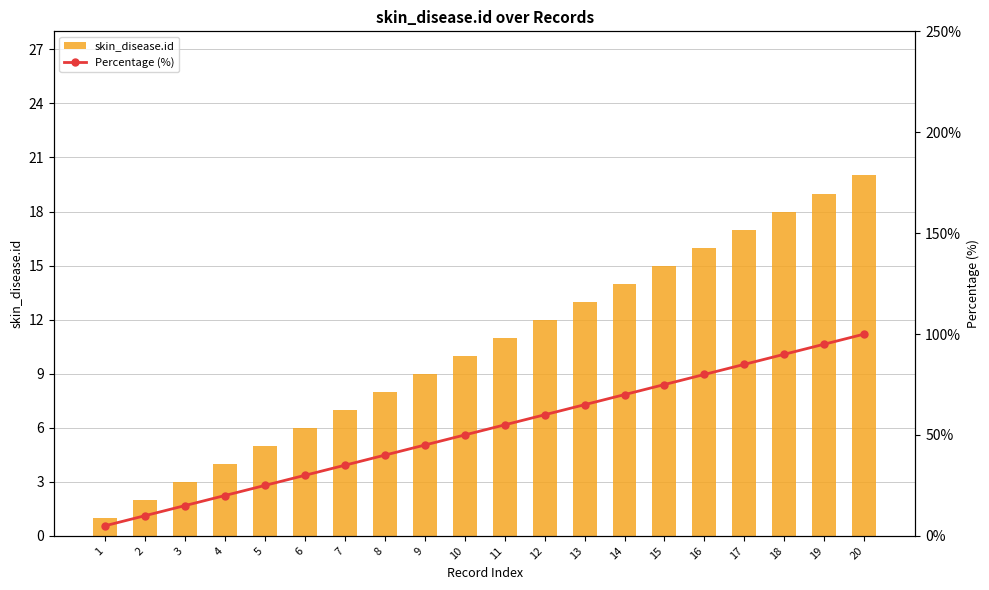

At 10, list the series in order from smallest to largest.

skin_disease.id, Percentage (%)